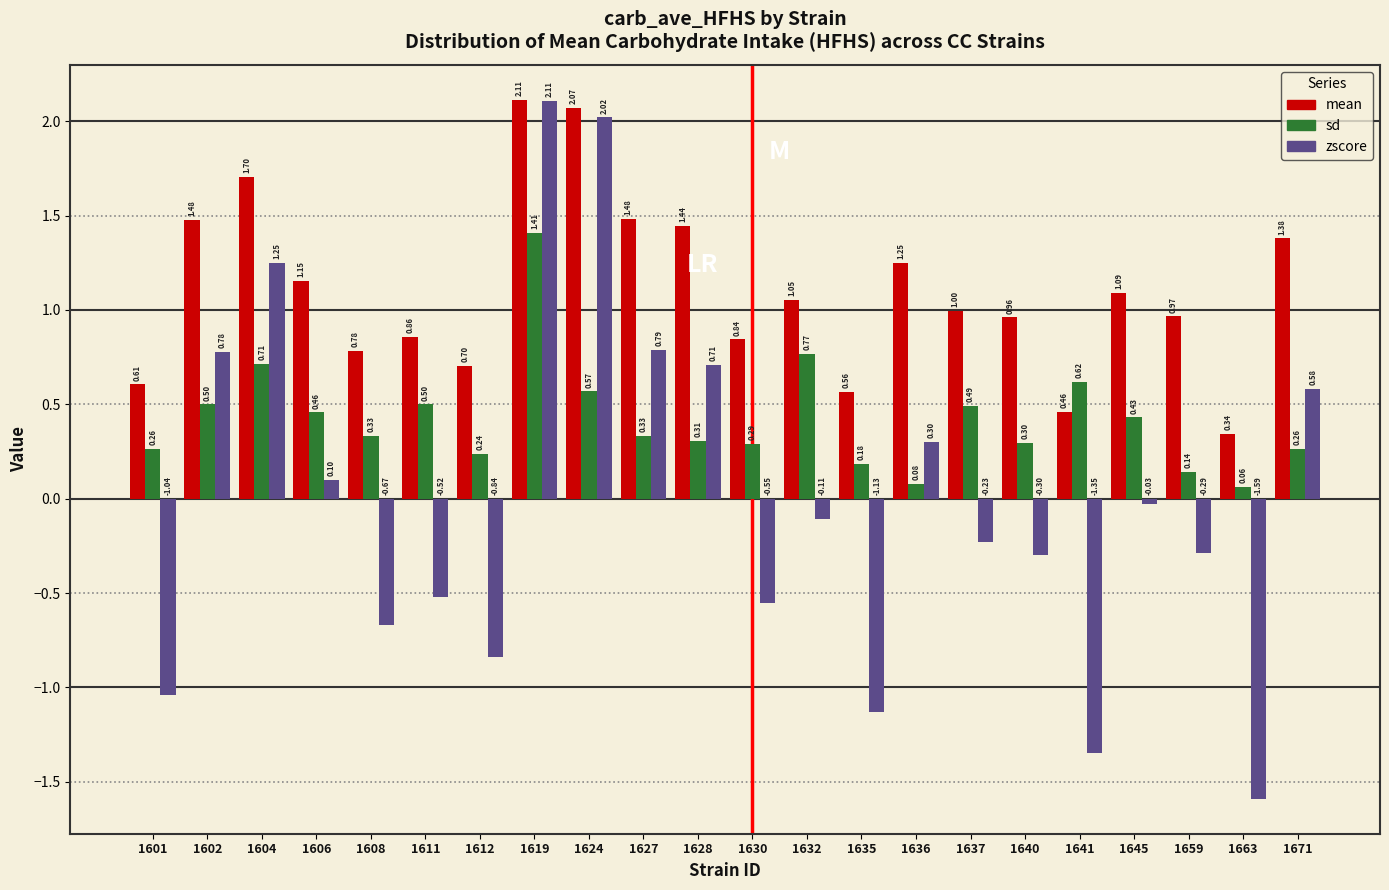

Which series has the widest spread of values?

zscore